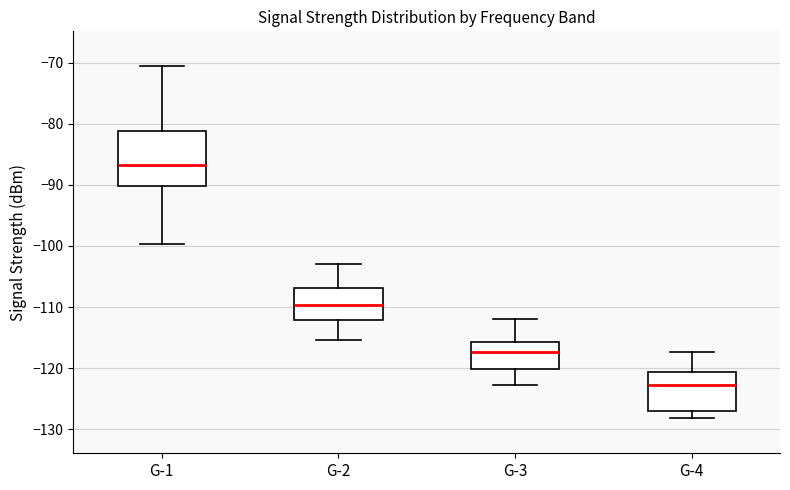

Reading left to right, read every box against the y-axis: the position of its median line, the range the box covers, and the ends of its whiskers. The values are not printed on the chart, so give them approximately, as read against the axis.

G-1: median -87, box -90 to -81, whiskers -100 to -71
G-2: median -110, box -112 to -107, whiskers -115 to -103
G-3: median -117, box -120 to -116, whiskers -123 to -112
G-4: median -123, box -127 to -121, whiskers -128 to -117